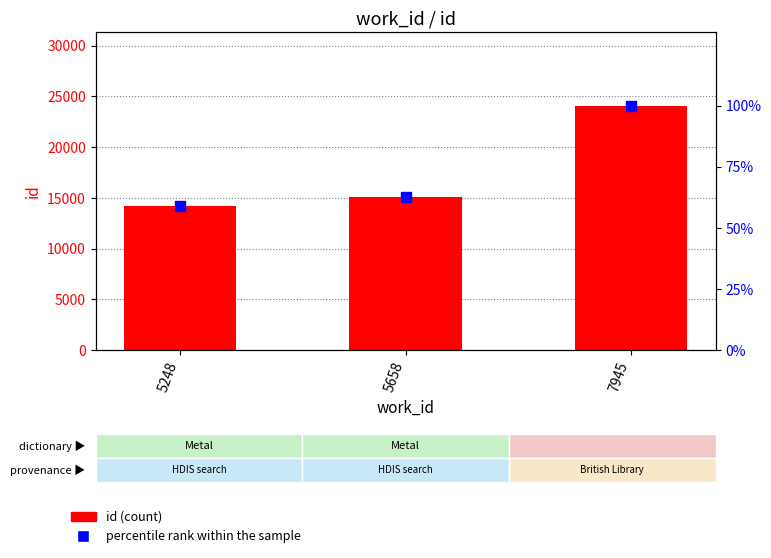

At how many categories does at least one series exceed 13100?

3